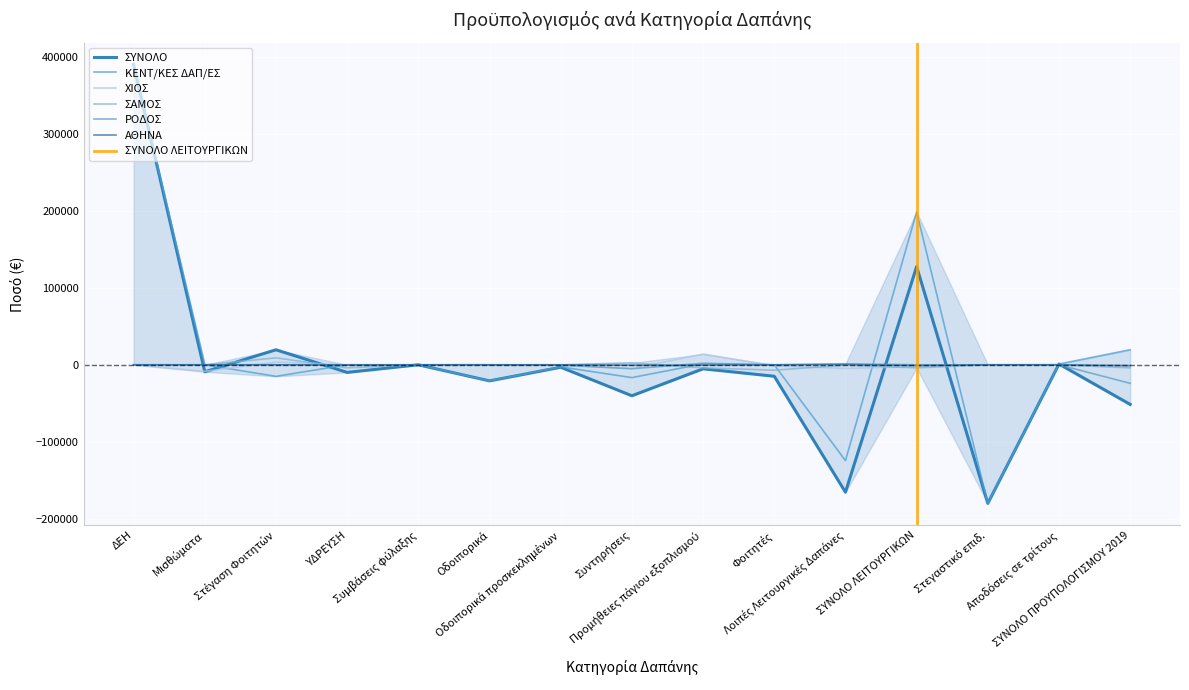

Is it true that ΧΙΟΣ equals -1582.4 at ΣΥΝΟΛΟ ΛΕΙΤΟΥΡΓΙΚΩΝ?

False